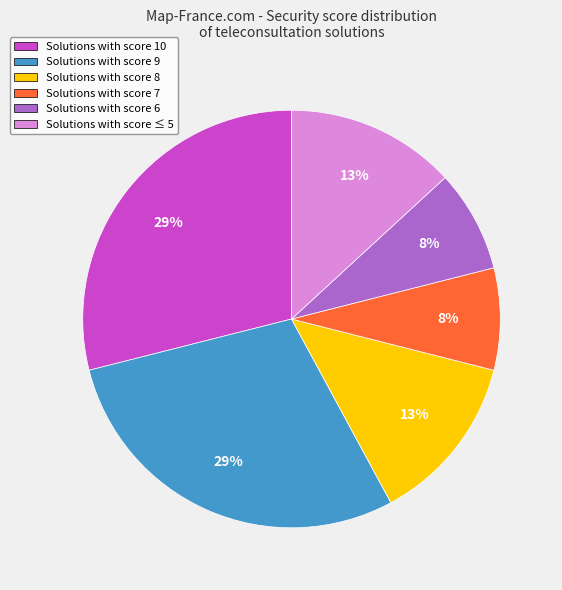

To the nearest percent, what is the difference between the Solutions with score ≤ 5 and Solutions with score 9 slice percentages?

16%